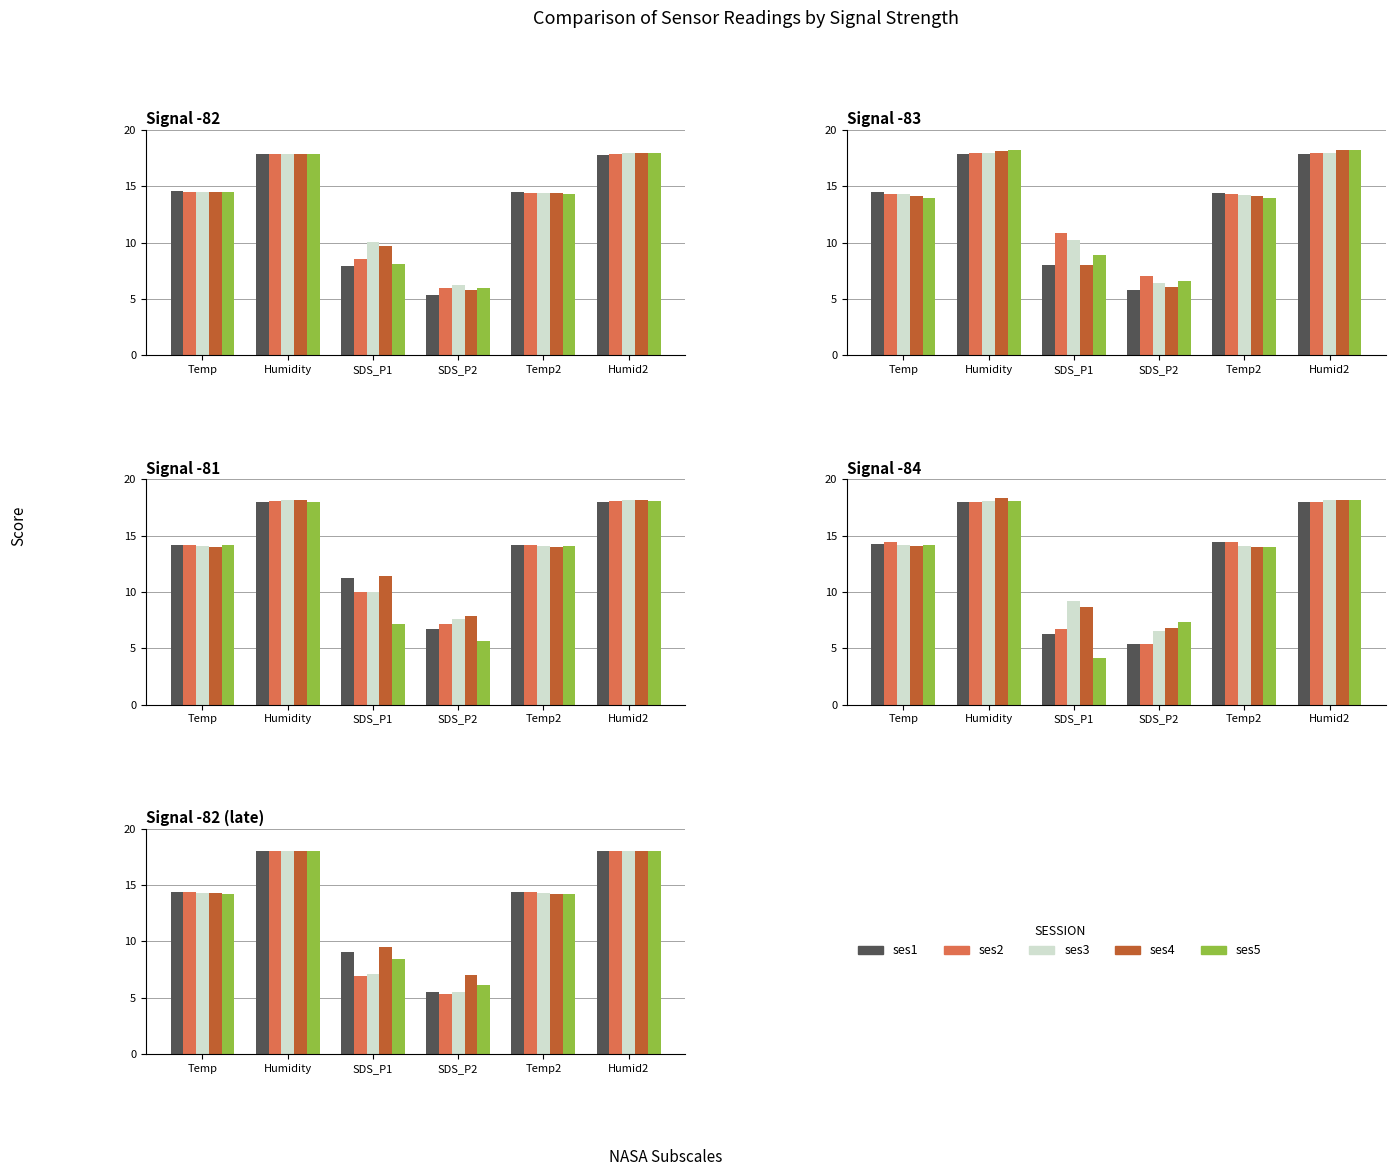

True or false: ses3 has a value of 7.1 at SDS_P1.

True